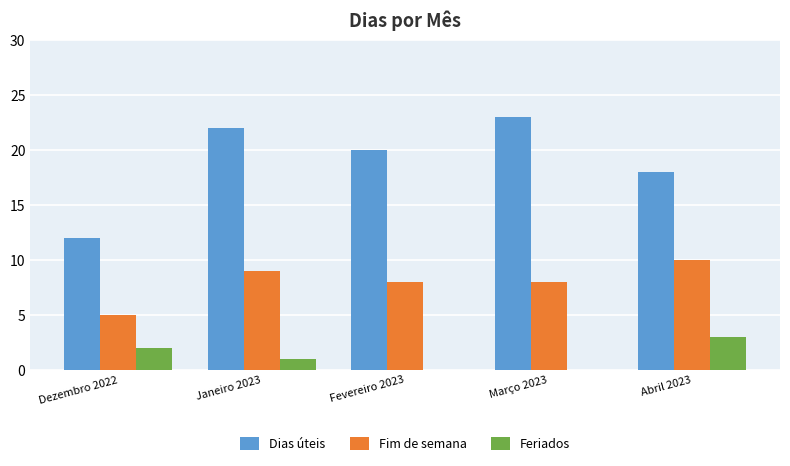

Which series changed the most between Dezembro 2022 and Janeiro 2023?

Dias úteis